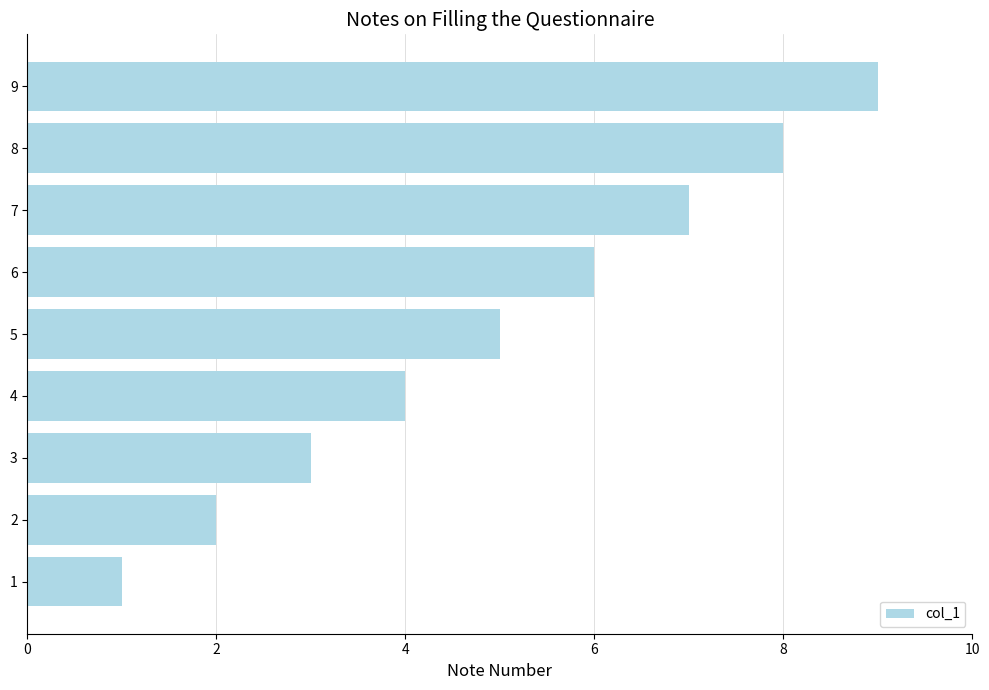

The value at 1 is 2. True or false?

False